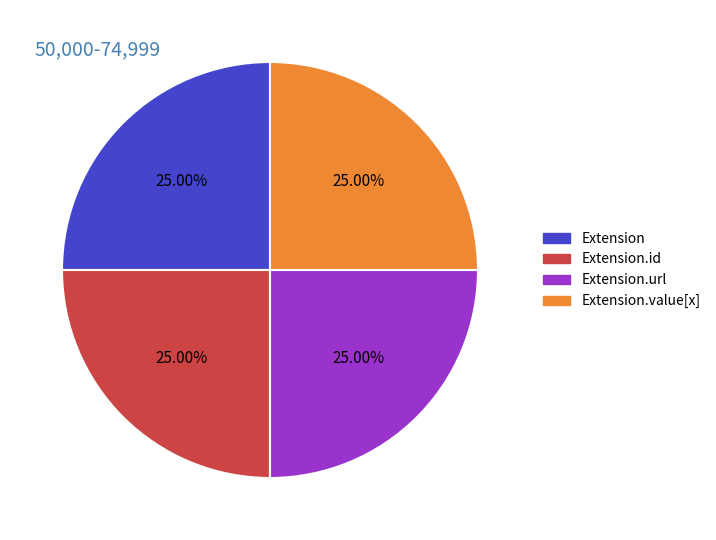

Does Extension.id represent more than half of the total?

No